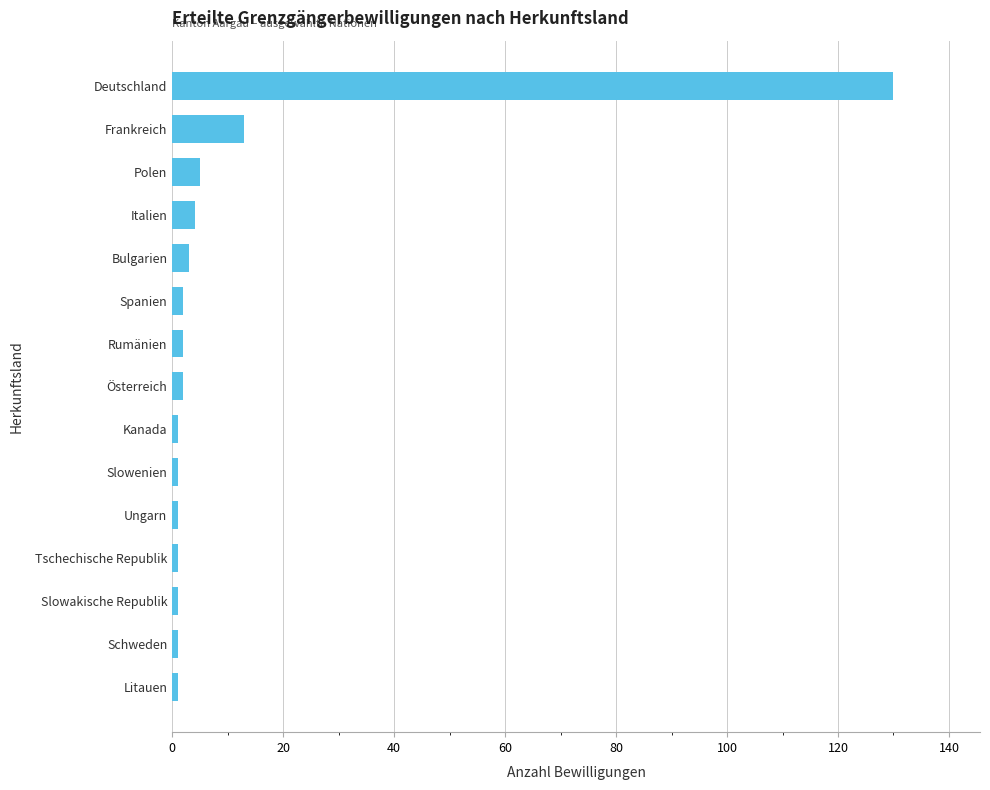

Which label corresponds to the largest value in the chart?

Deutschland